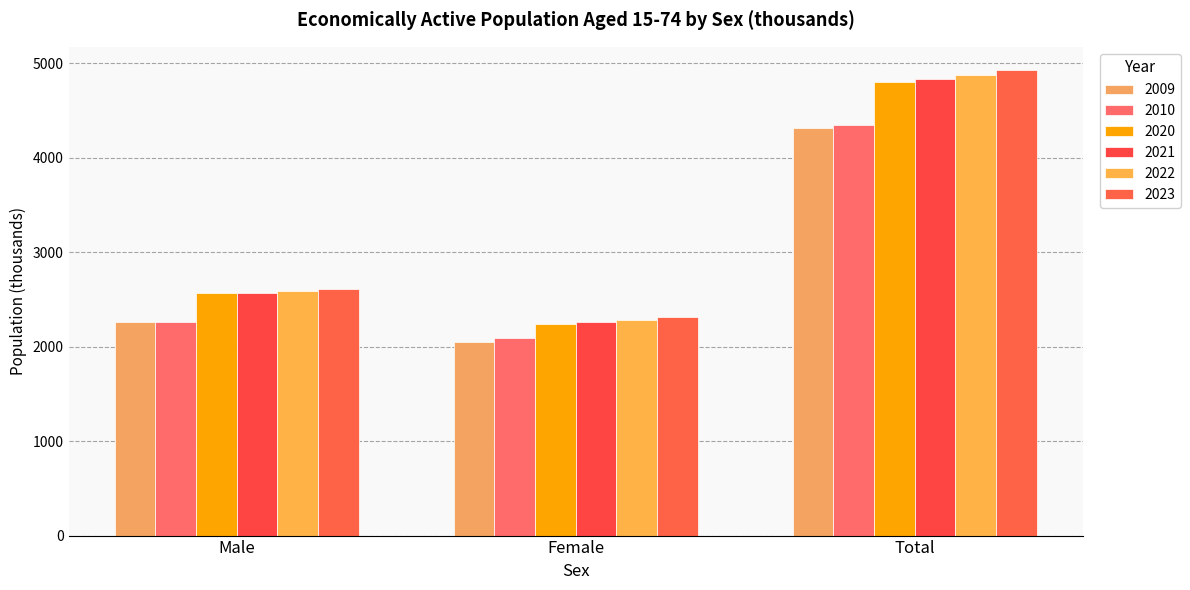

What is the maximum value for 2020?

4800.8